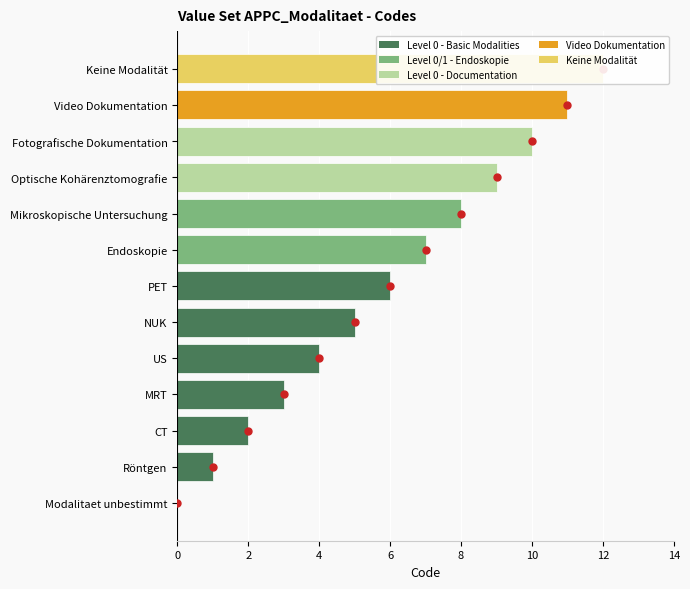

Which series has the largest range (max minus min)?

Code value